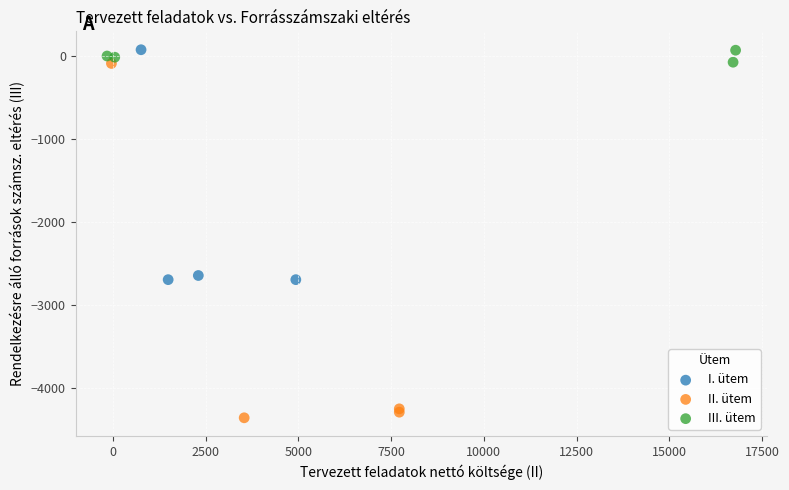

Which series reaches the minimum Y coordinate?

II. ütem